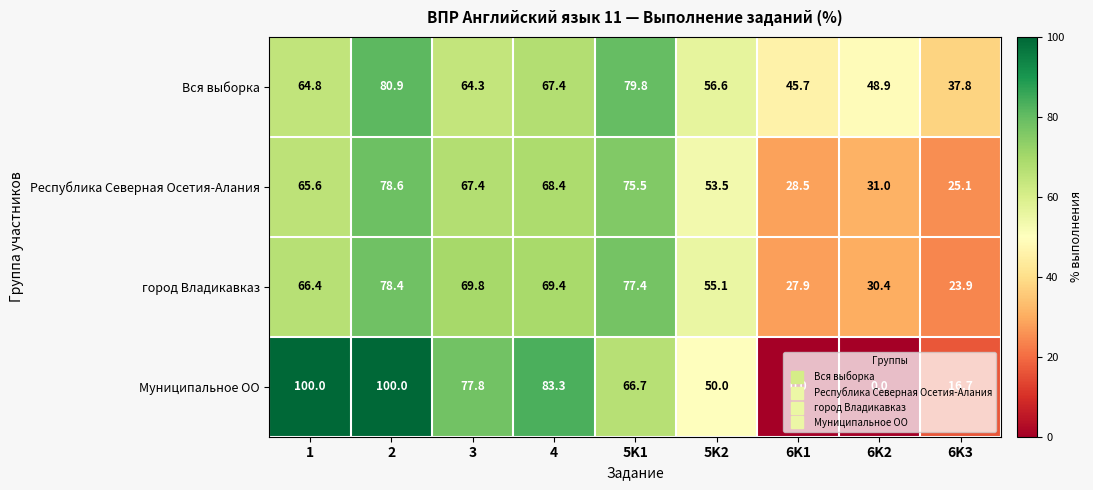

Which series has the widest spread of values?

Муниципальное ОО